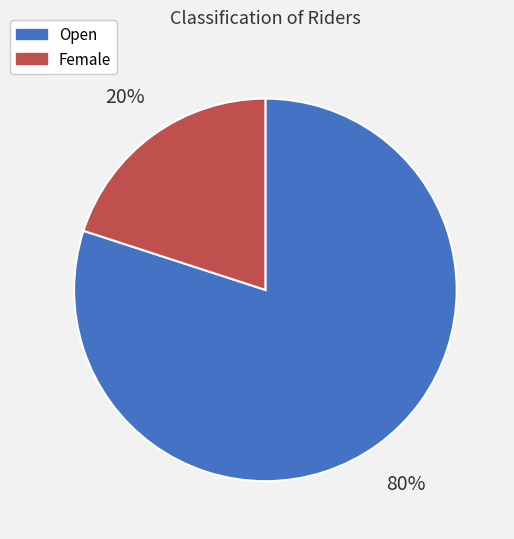

To the nearest percent, what is the average slice percentage?

50%